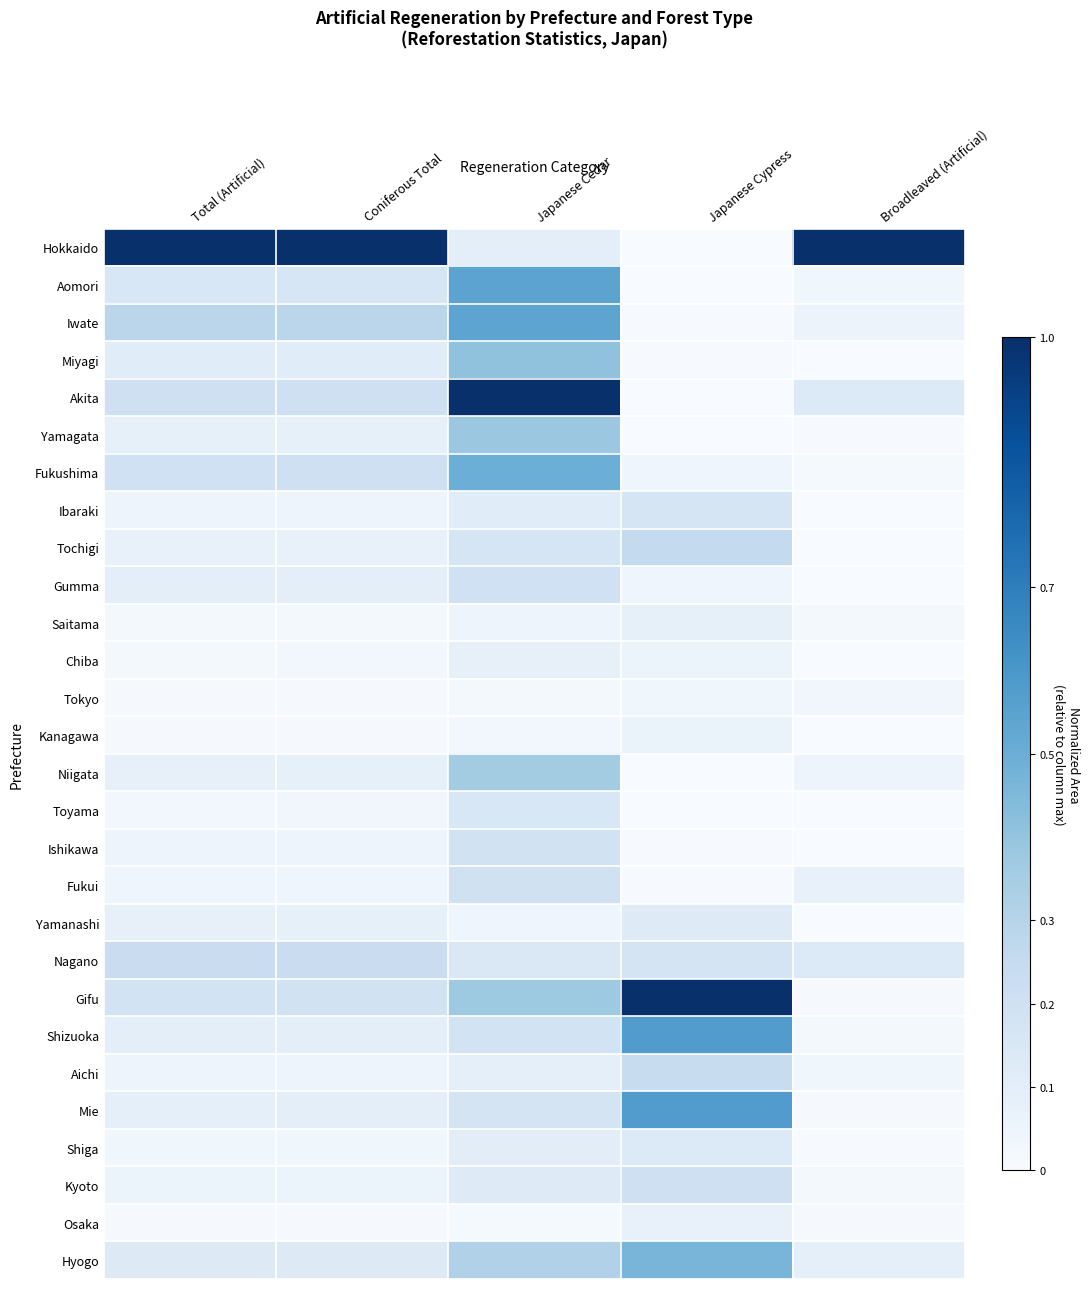

What is the total value across all series at Total (Artificial)?

3.5